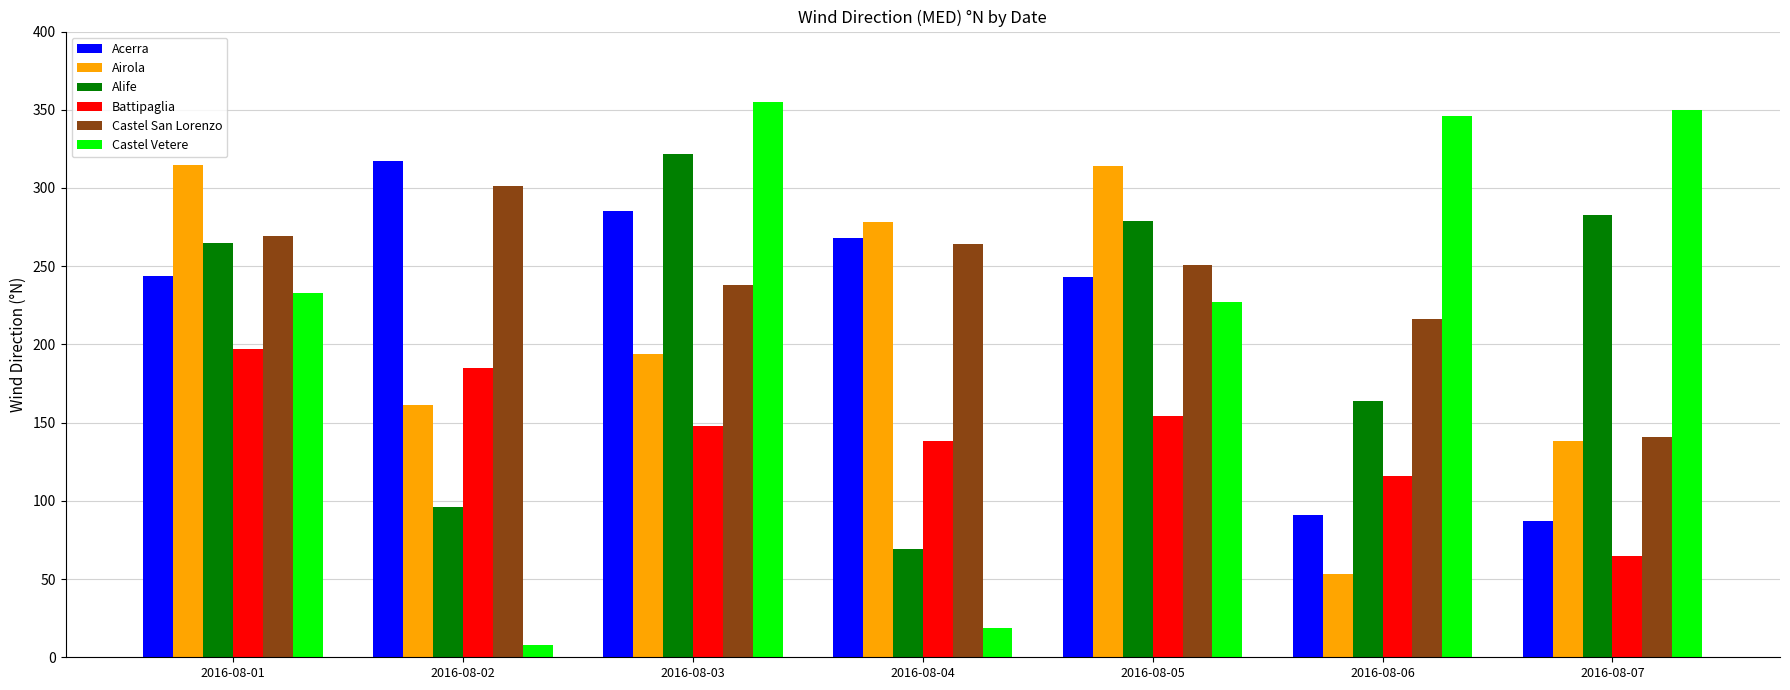

Where is Castel Vetere nearest to the value 181?

2016-08-05